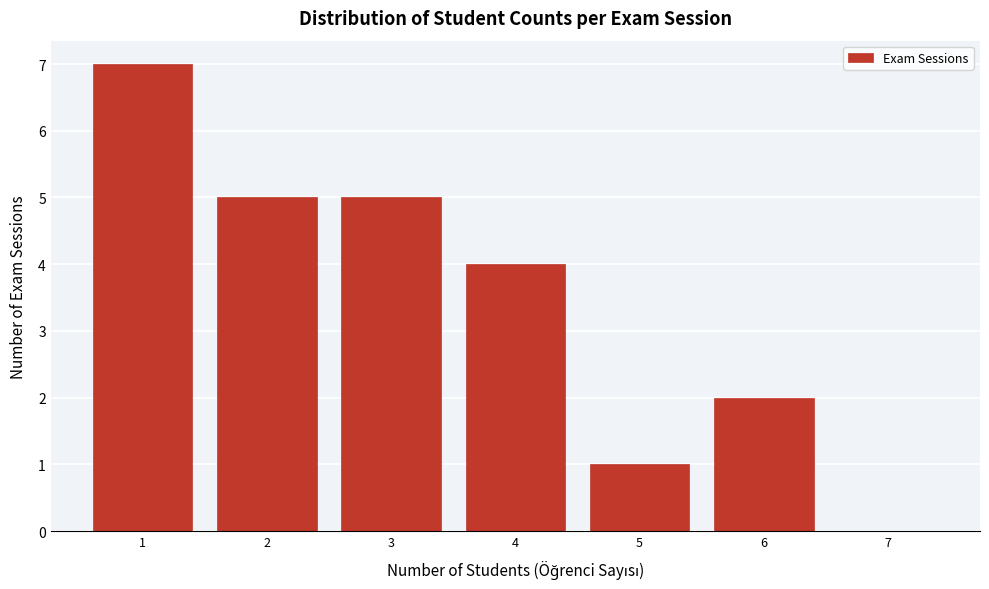

Reading right to left, list all the values displayed in this chart.

7=0	6=2	5=1	4=4	3=5	2=5	1=7